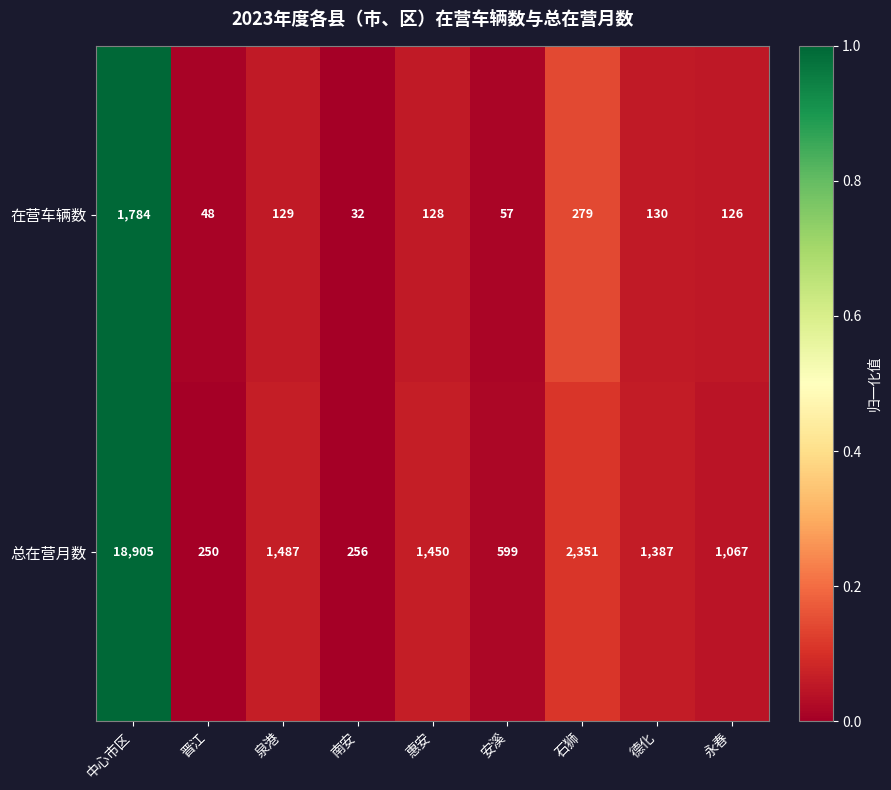

At which category does the chart reach its peak across all series?

中心市区